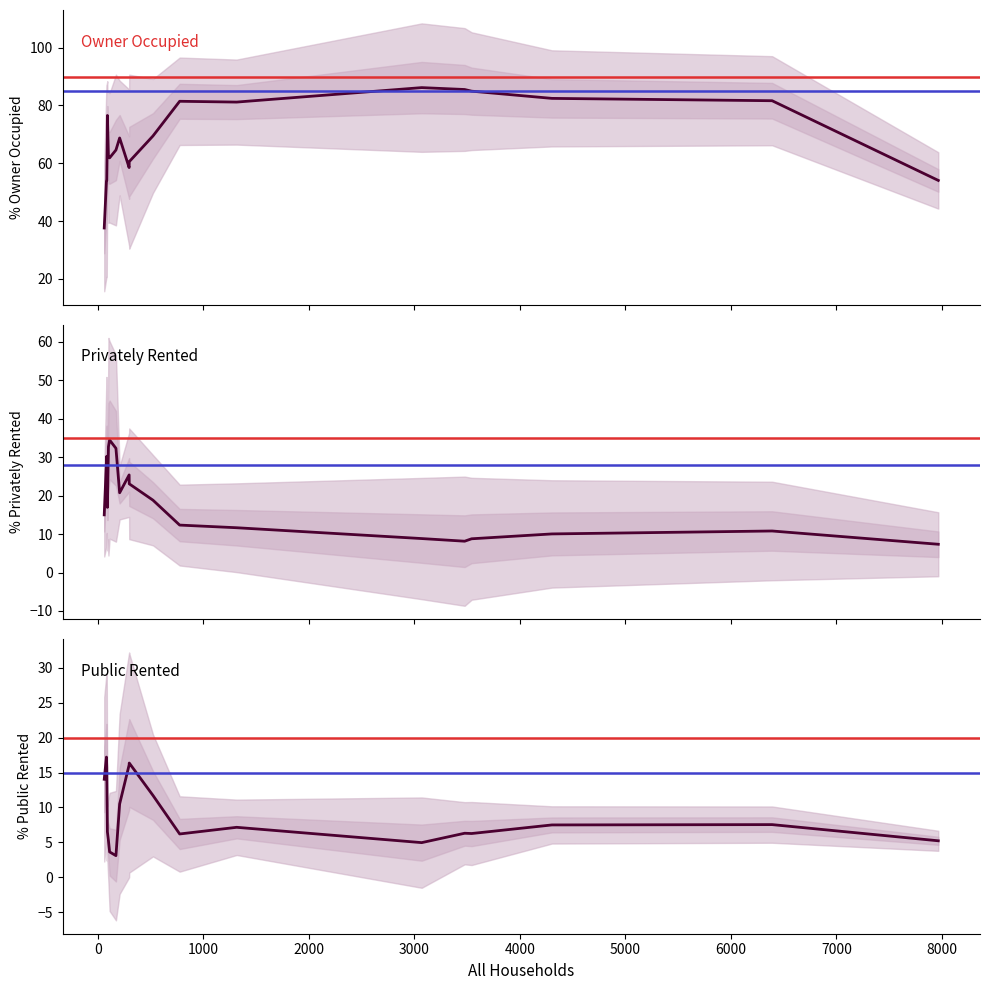

List the series in order of their peak value, highest first.

% owner occupied, % privately rented, % public rented